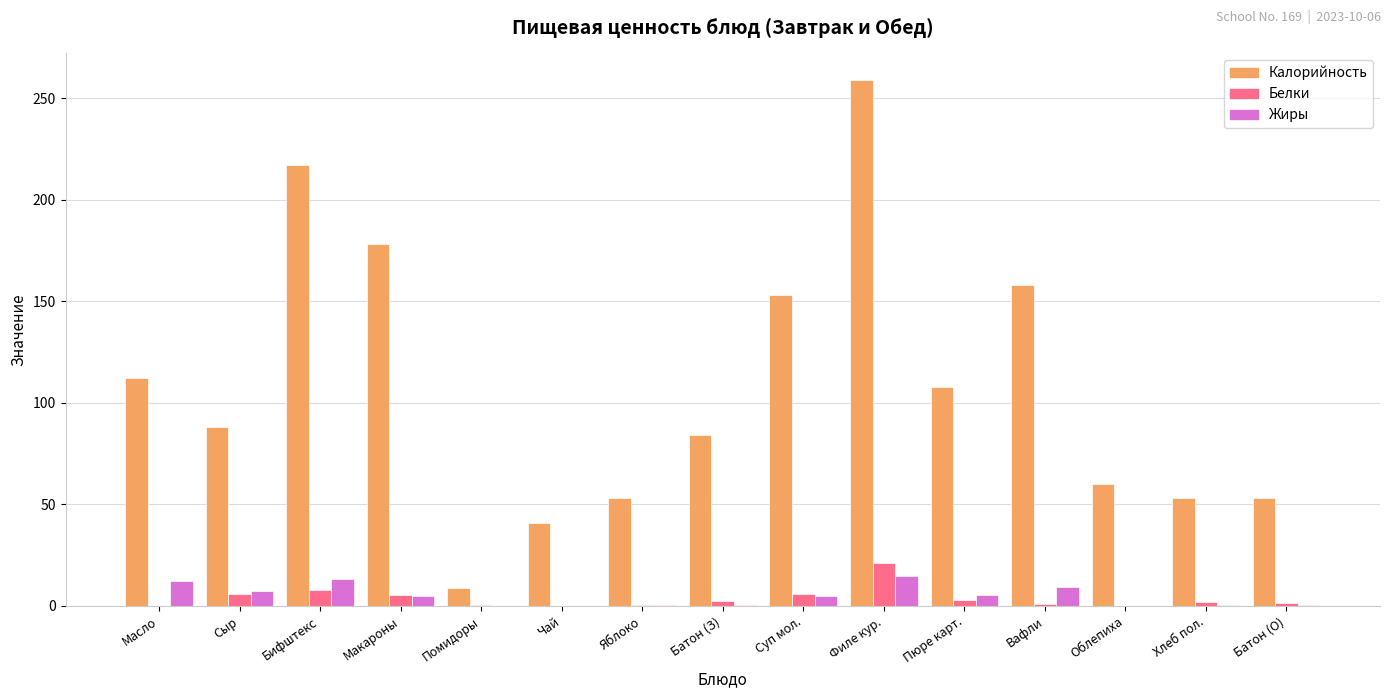

Which series has the largest total across all categories?

Калорийность